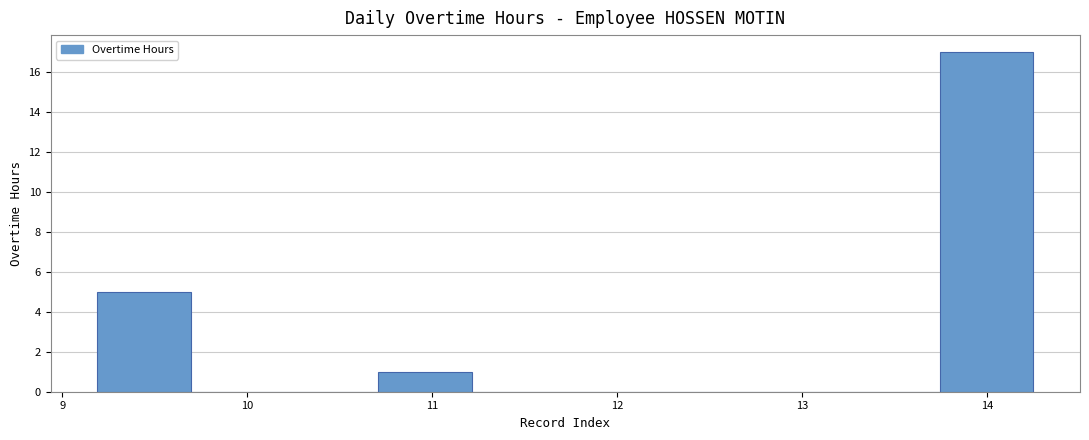

Reading left to right, list every bar in this chart as the range it spans on the x-axis followed by its height. Neither the bar edges nor the heights are printed on the chart, so give them approximately, as read against the axes.

9.2 to 9.7: 5
9.7 to 10.2: 0
10.2 to 10.7: 0
10.7 to 11.2: 1
11.2 to 11.7: 0
11.7 to 12.2: 0
12.2 to 12.7: 0
12.7 to 13.2: 0
13.2 to 13.7: 0
13.7 to 14.3: 17